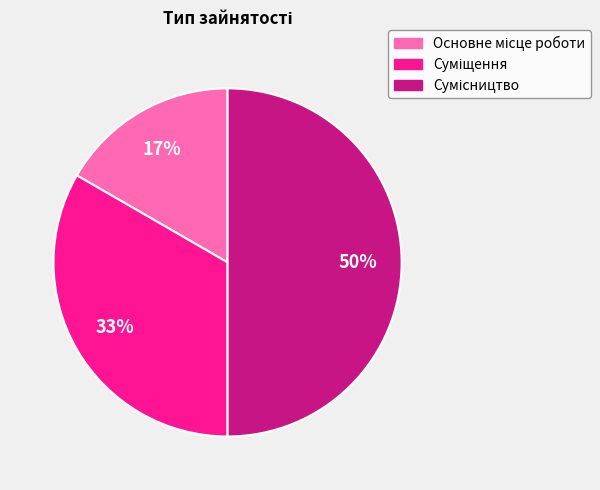

To the nearest percent, what is the average slice percentage?

33%